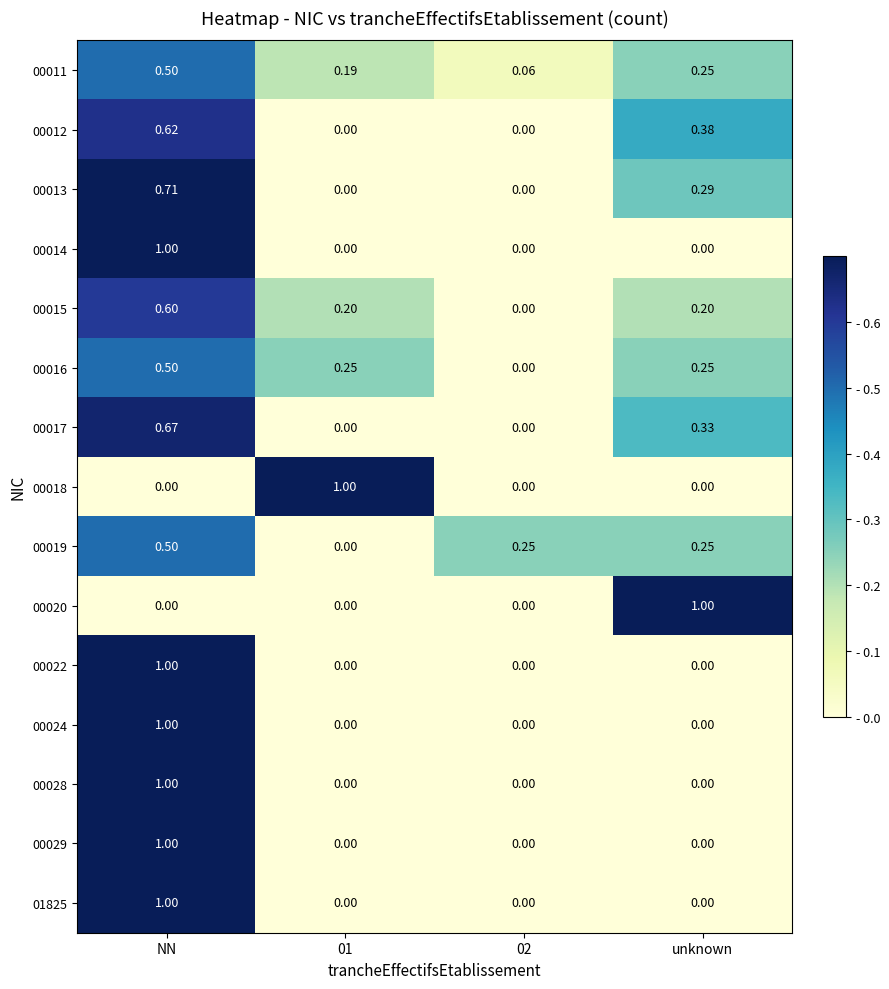

At which category is the sum across all series the highest?

NN